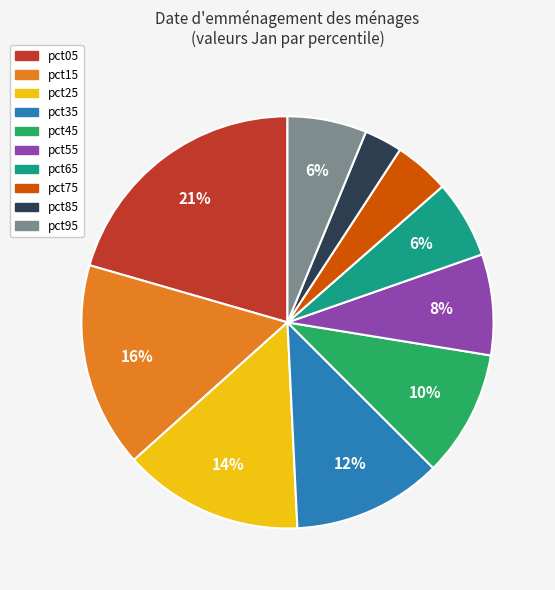

Which category has the smallest portion of the pie?

pct85